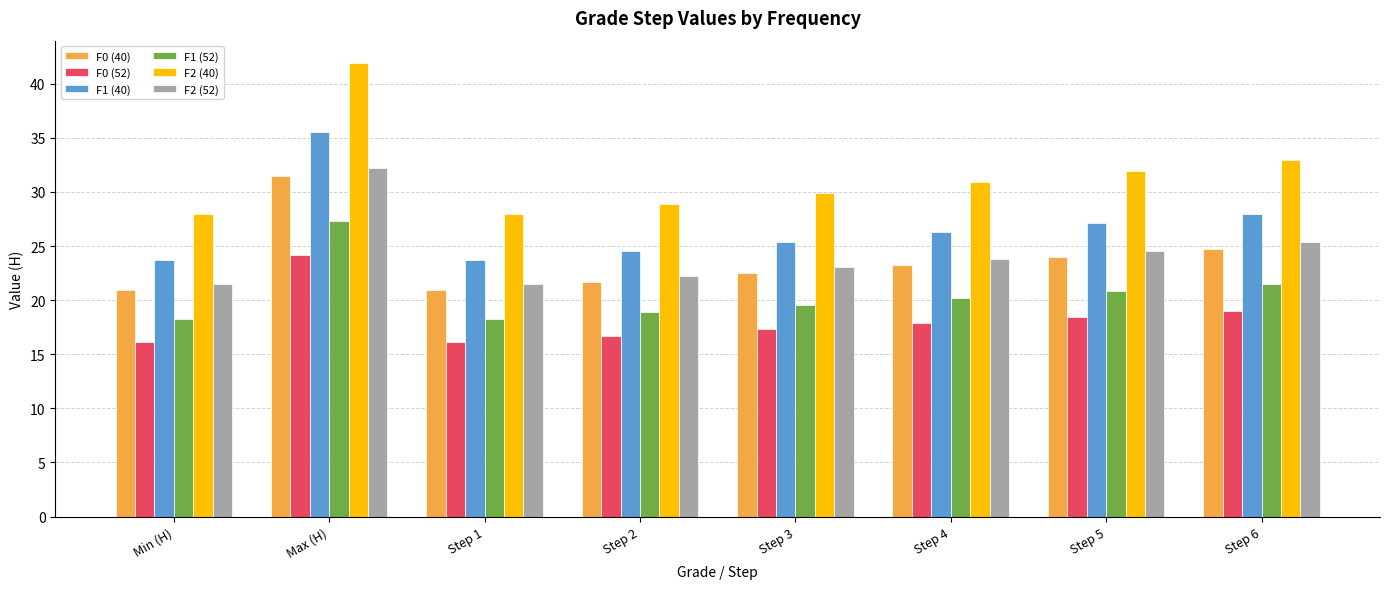

What is the average value of the F1 (52) series?

20.6